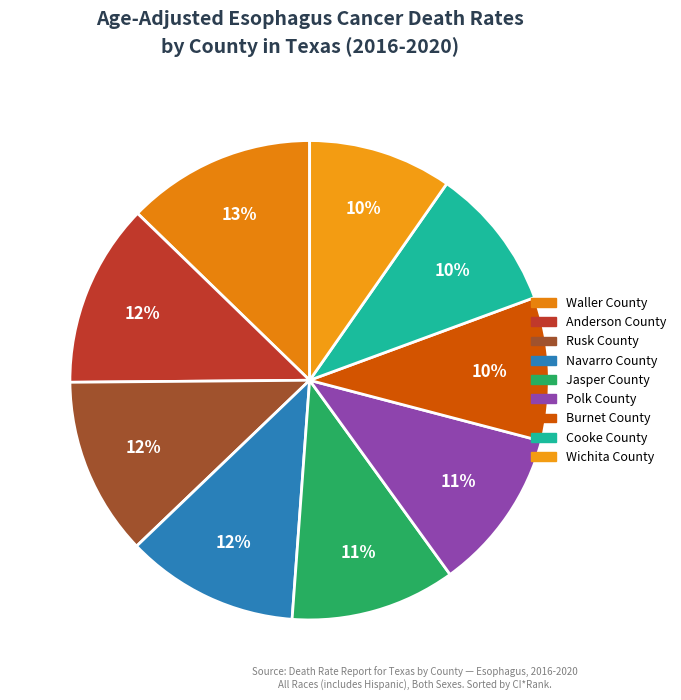

Which slice is the largest?

Waller County